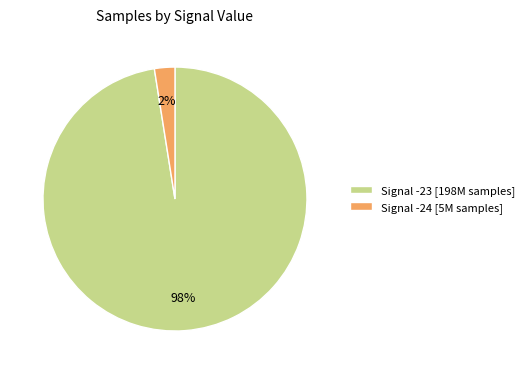

To the nearest percent, what is the average slice percentage?

50%